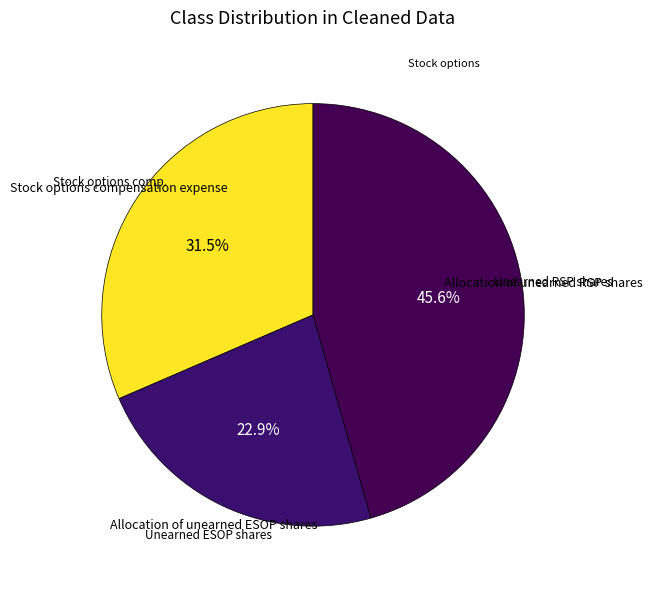

How many slices are in this pie chart?

3